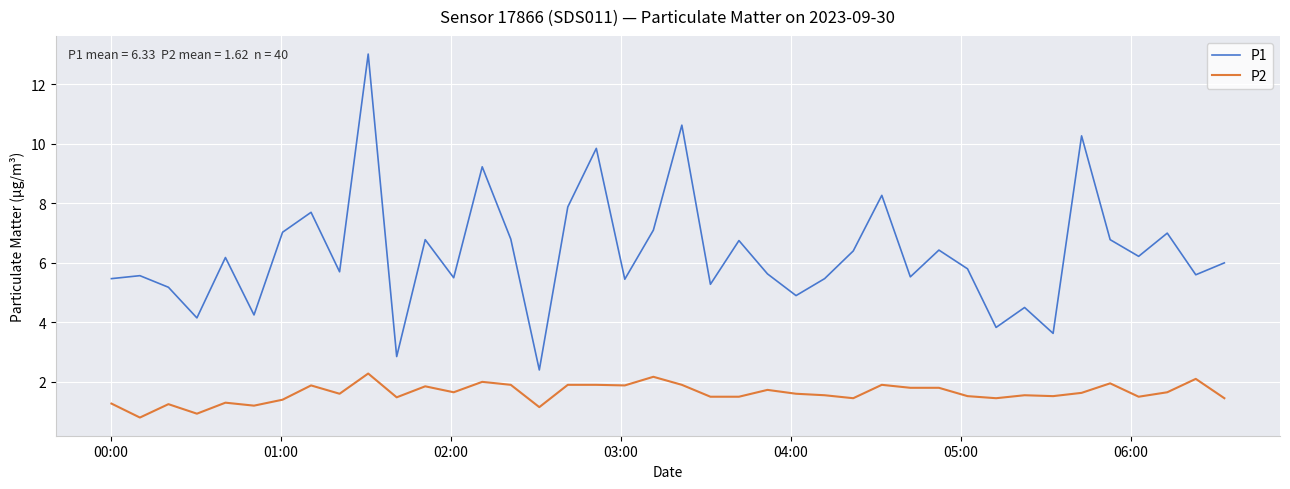

Which series has the widest spread of values?

P1